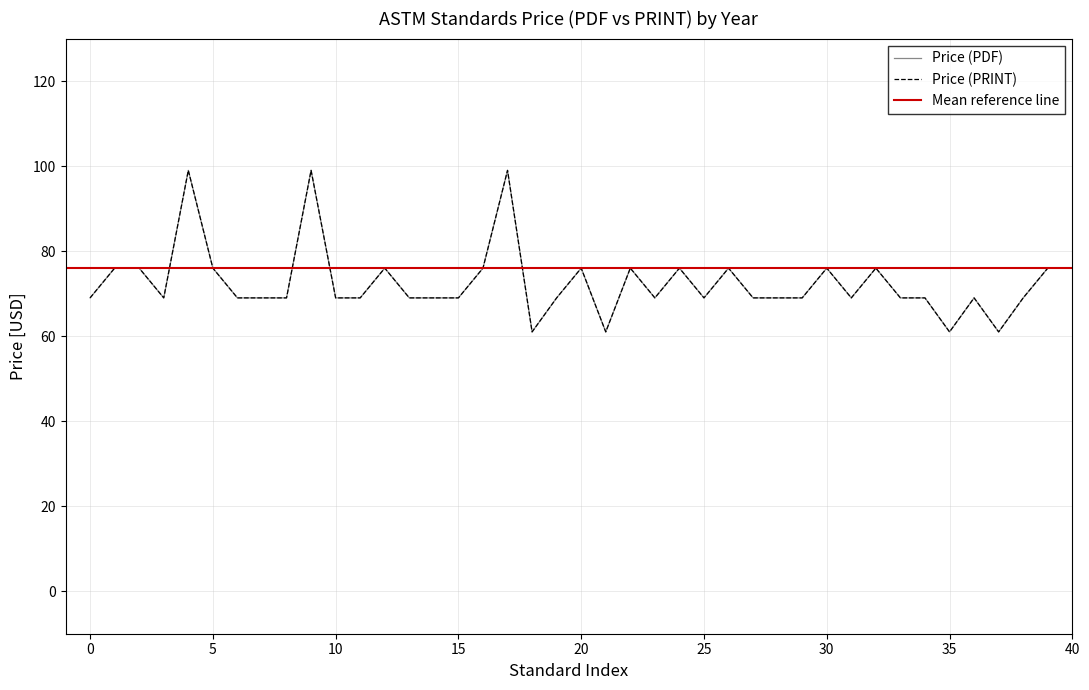

What are all the series names shown in the legend?

Price (PDF), Price (PRINT)